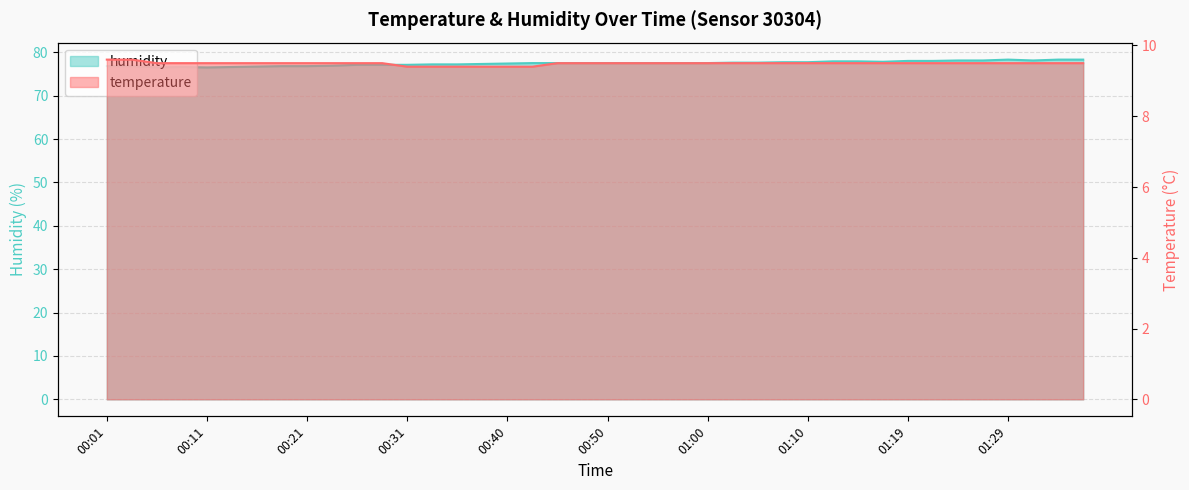

Reading left to right, what are all the values shown in this chart?

temperature: 9.6	9.6	9.5	9.5	9.5	9.5	9.5	9.5	9.5	9.5	9.5	9.5	9.4	9.4	9.4	9.4	9.4	9.4	9.5	9.5	9.5	9.5	9.5	9.5	9.5	9.5	9.5	9.5	9.5	9.5	9.5	9.5	9.5	9.5	9.5	9.5	9.5	9.5	9.5	9.5
humidity: 76.8	76.8	76.5	76.6	76.5	76.6	76.7	76.8	76.8	76.9	77.1	77.1	77.1	77.2	77.2	77.3	77.4	77.5	77.5	77.5	77.5	77.5	77.5	77.5	77.5	77.6	77.6	77.7	77.7	77.9	77.9	77.8	78.0	78.0	78.1	78.1	78.3	78.1	78.3	78.3